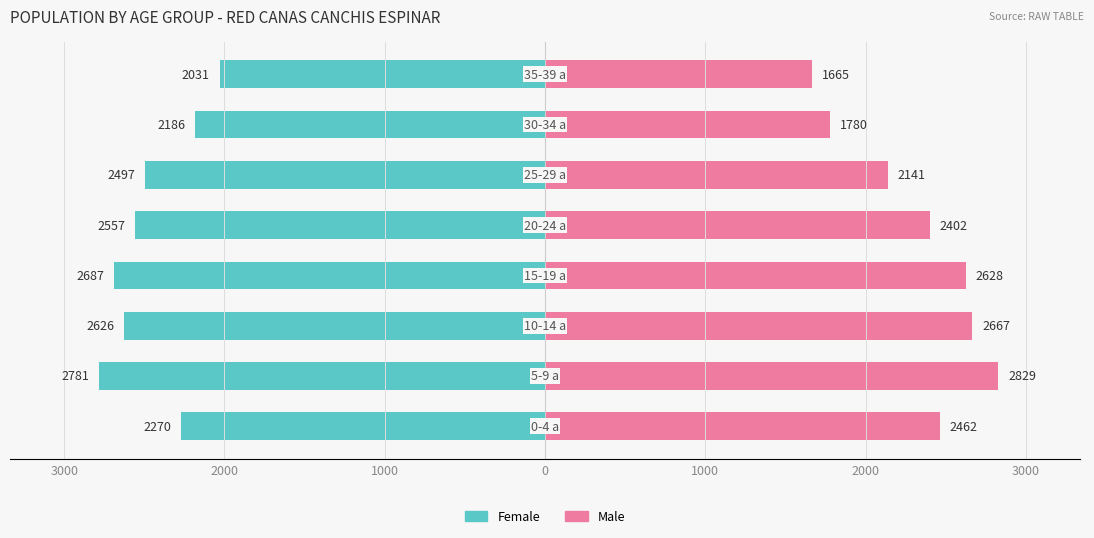

How many data points in Female are above -2497?

3